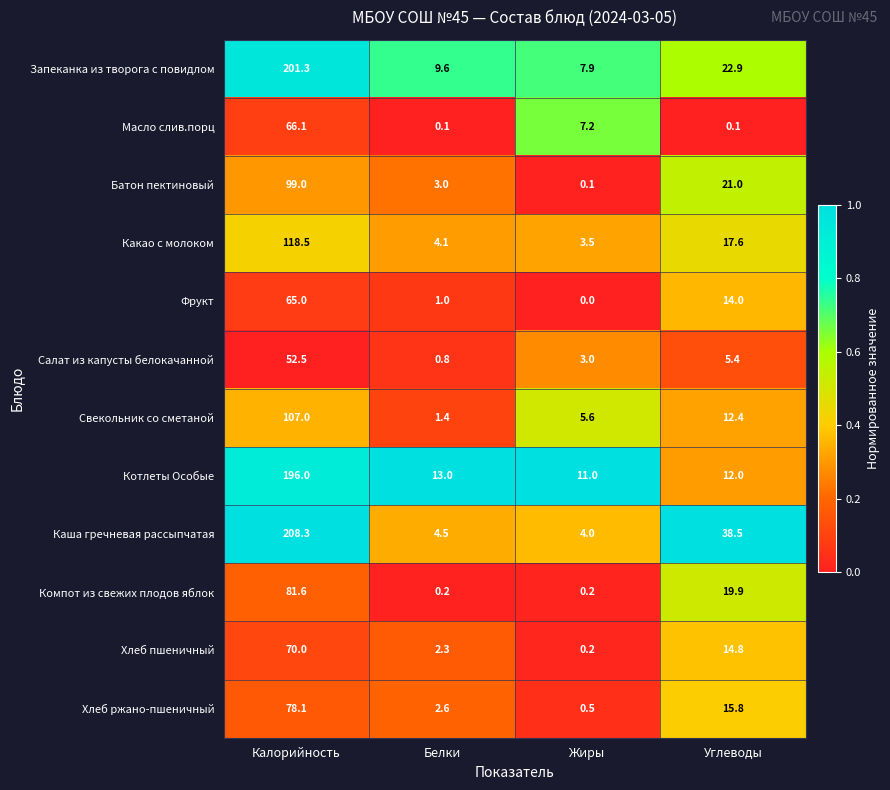

At Белки, list the series in order from largest to smallest.

Котлеты Особые, Запеканка из творога с повидлом, Каша гречневая рассыпчатая, Какао с молоком, Батон пектиновый, Хлеб ржано-пшеничный, Хлеб пшеничный, Свекольник со сметаной, Фрукт, Салат из капусты белокачанной, Компот из свежих плодов яблок, Масло слив.порц